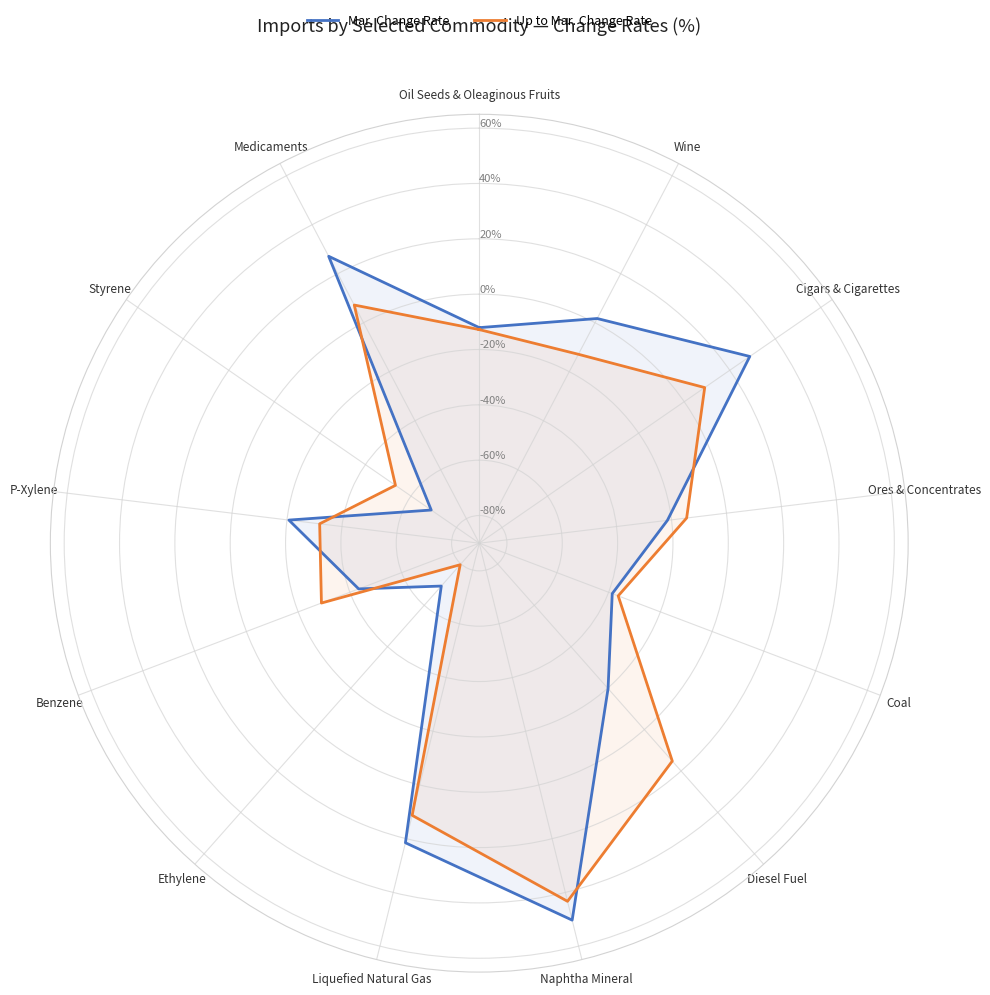

Which series has the widest spread of values?

Up to Mar. Change Rate